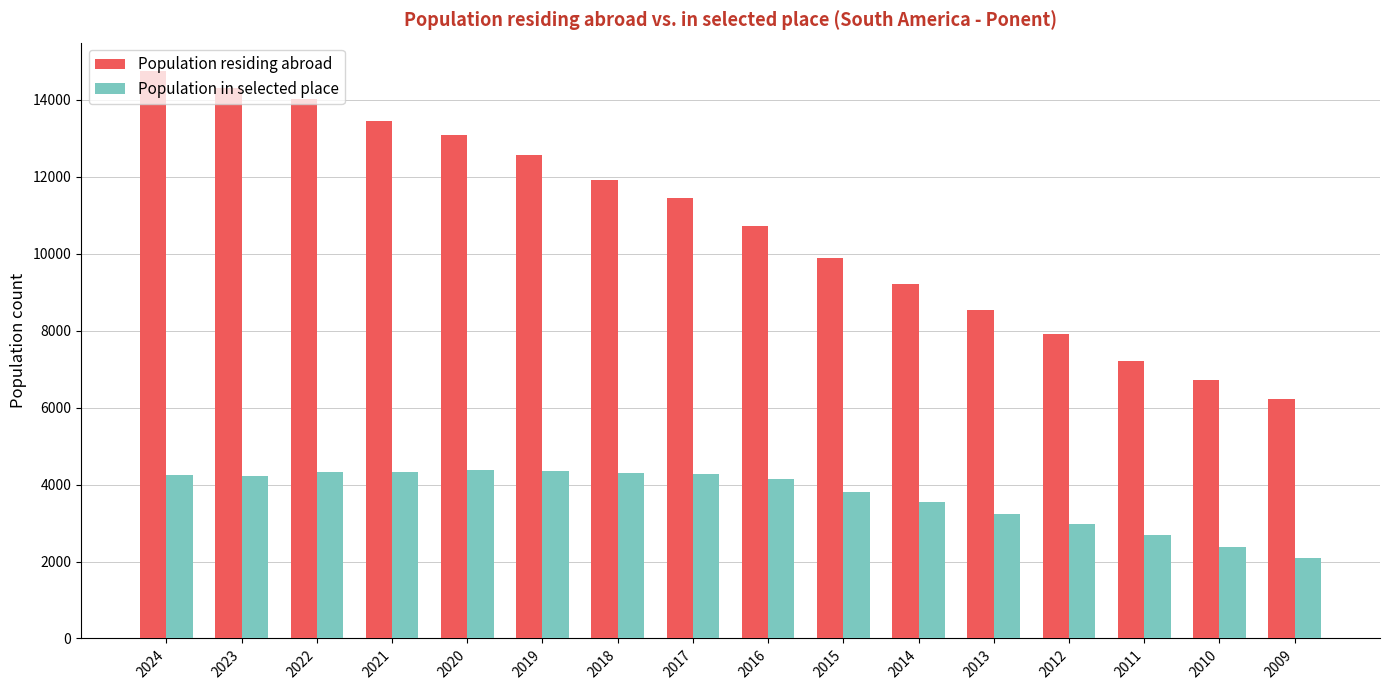

What value does the Population residing abroad series have at 2014, to the nearest 100?

9200